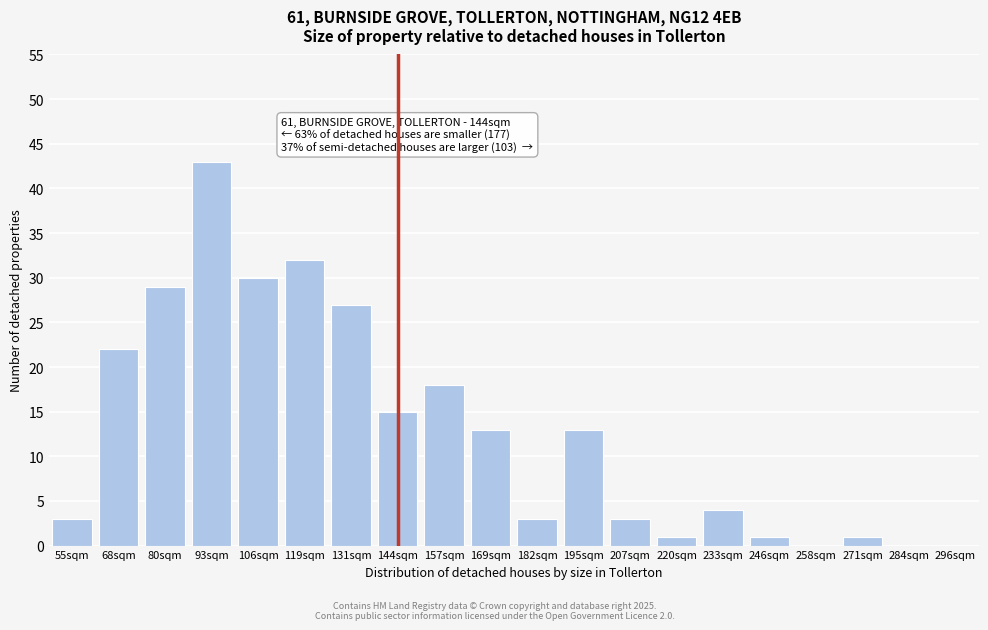

Reading left to right, what are all the values shown in this chart?

55sqm=3	68sqm=22	80sqm=29	93sqm=43	106sqm=30	119sqm=32	131sqm=27	144sqm=15	157sqm=18	169sqm=13	182sqm=3	195sqm=13	207sqm=3	220sqm=1	233sqm=4	246sqm=1	258sqm=0	271sqm=1	284sqm=0	296sqm=0